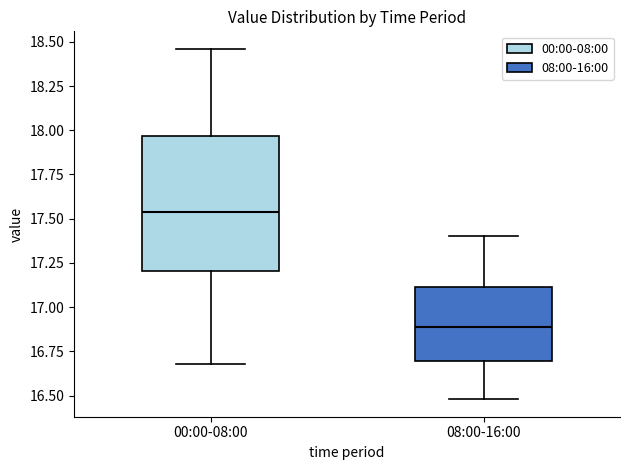

Reading left to right, read every box against the y-axis: the position of its median line, the range the box covers, and the ends of its whiskers. The values are not printed on the chart, so give them approximately, as read against the axis.

00:00-08:00: median 17.55, box 17.20 to 17.95, whiskers 16.70 to 18.45
08:00-16:00: median 16.90, box 16.70 to 17.10, whiskers 16.50 to 17.40